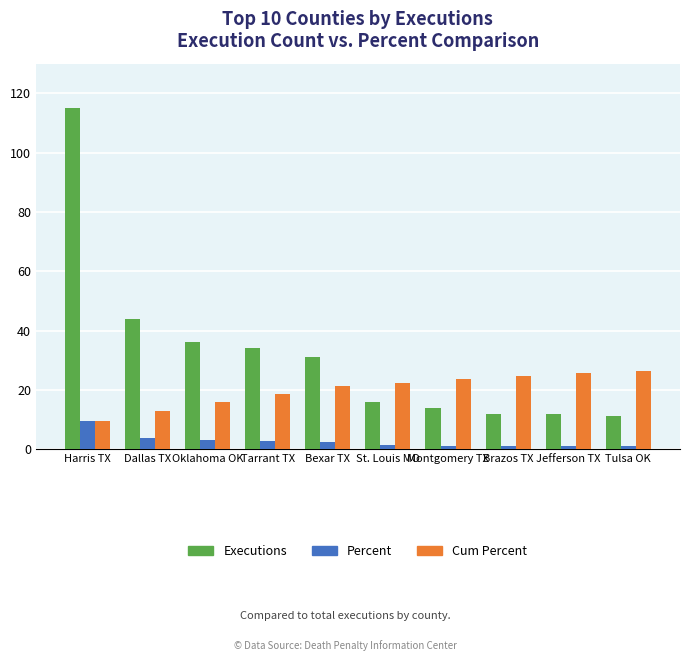

List the series in order of their overall mean, lowest first.

Percent, Cum Percent, Executions